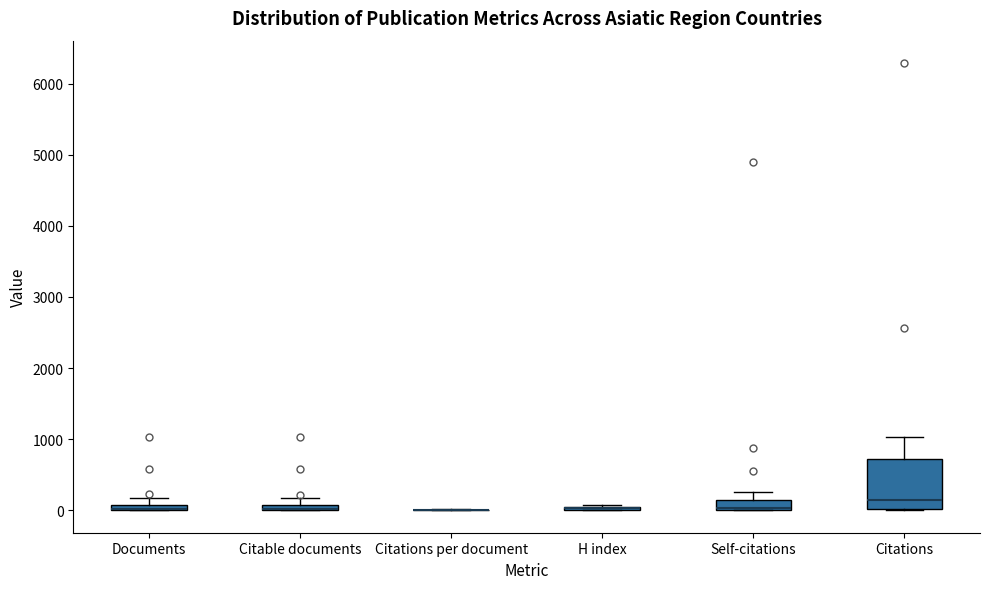

Where is the lower edge of the box for Citable documents on the y-axis? The values are not printed on the chart, so give them approximately, as read against the axis.

0